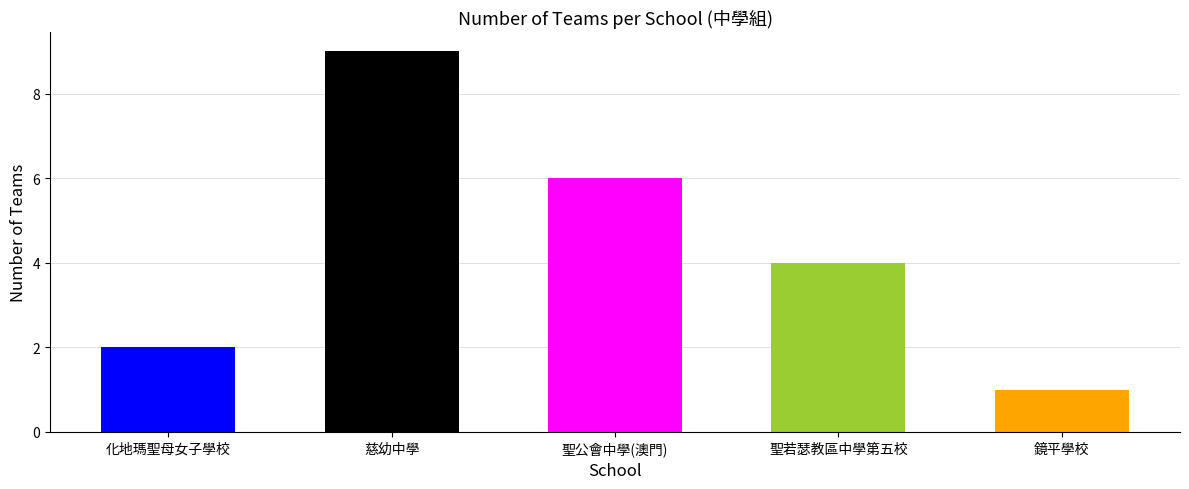

Does the chart contain any negative values?

No